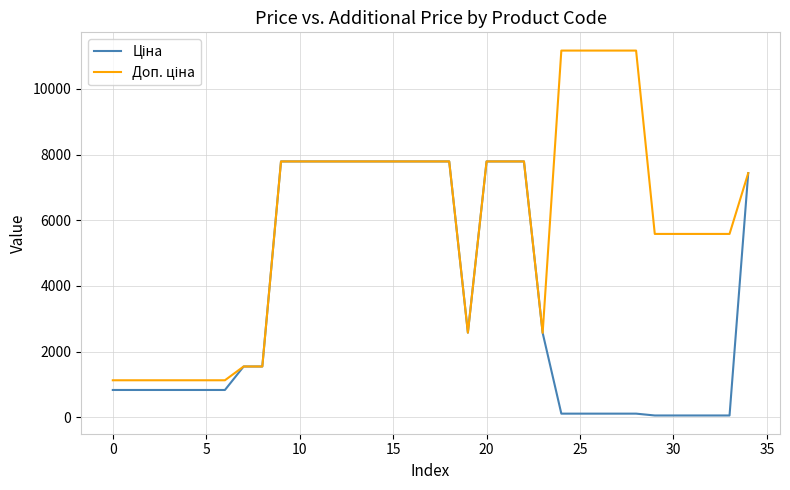

What is the maximum value shown in the chart?

11169.0